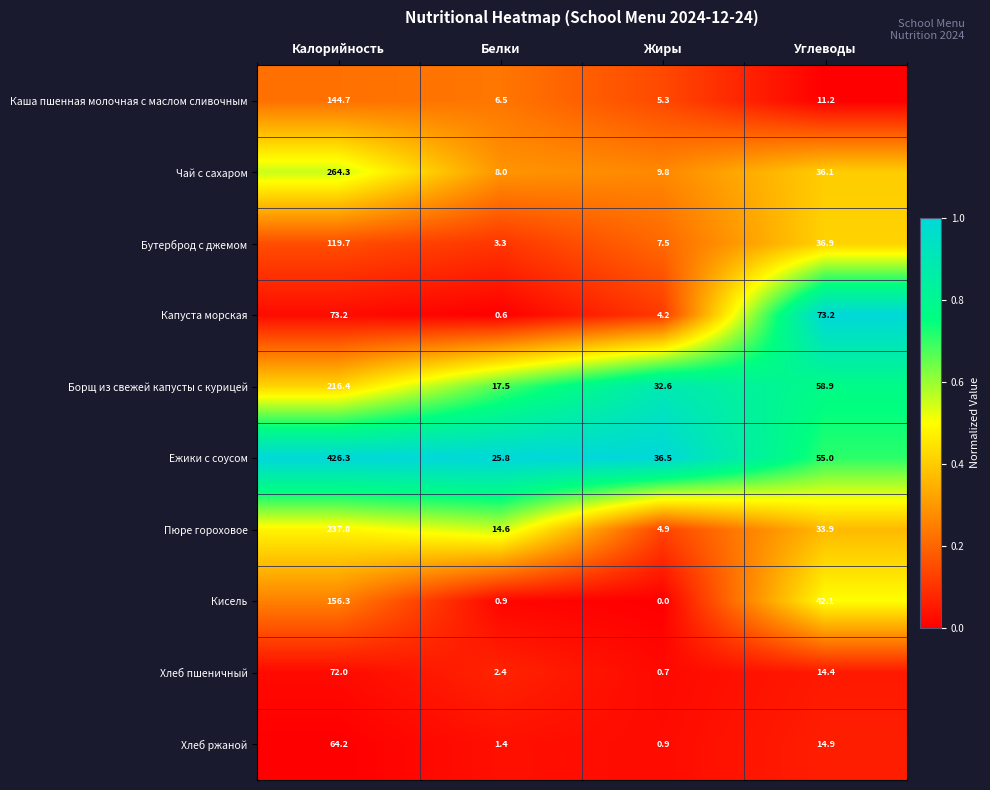

Rank the series at Белки from lowest to highest value.

Капуста морская, Кисель, Хлеб ржаной, Хлеб пшеничный, Бутерброд с джемом, Каша пшенная молочная с маслом сливочным, Чай с сахаром, Пюре гороховое, Борщ из свежей капусты с курицей, Ежики с соусом